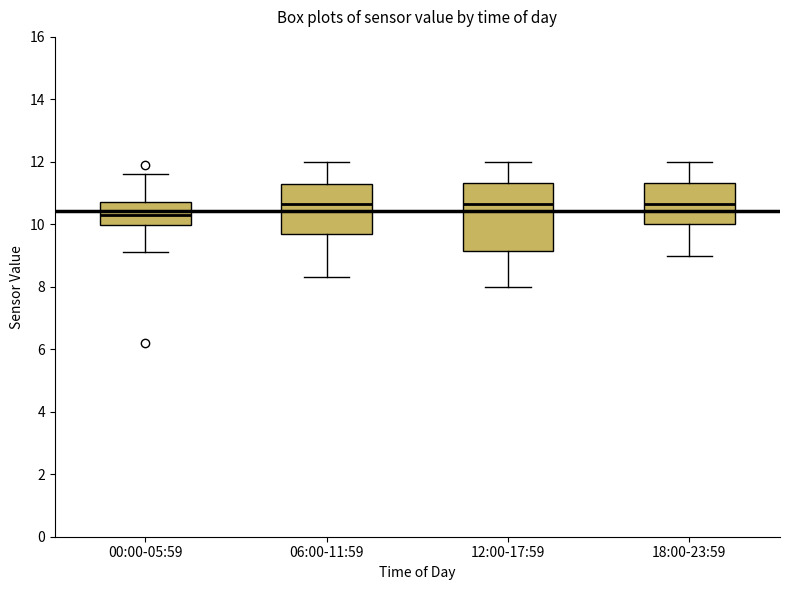

Reading left to right, transcribe this box plot: for each box, give where its median line is, the range the box spans, and where its two whiskers end, as read against the y-axis. The values are not printed on the chart, so give them approximately, as read against the axis.

00:00-05:59: median 10.4, box 10.0 to 10.8, whiskers 9.2 to 11.6
06:00-11:59: median 10.6, box 9.6 to 11.4, whiskers 8.4 to 12.0
12:00-17:59: median 10.6, box 9.2 to 11.4, whiskers 8.0 to 12.0
18:00-23:59: median 10.6, box 10.0 to 11.4, whiskers 9.0 to 12.0